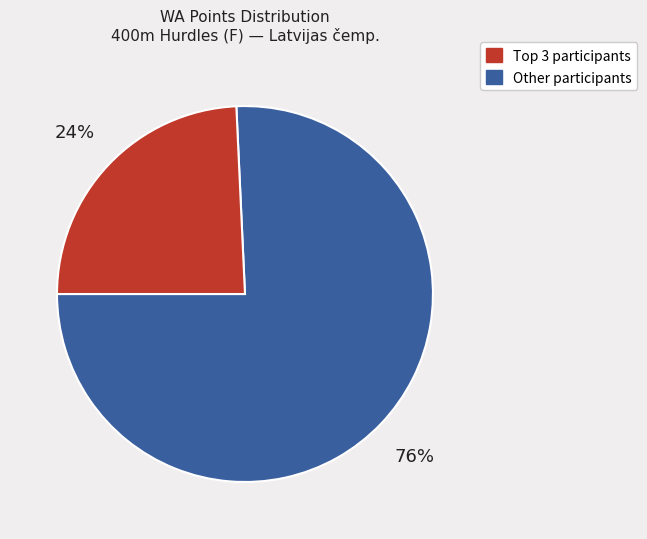

How many slices are in this pie chart?

2